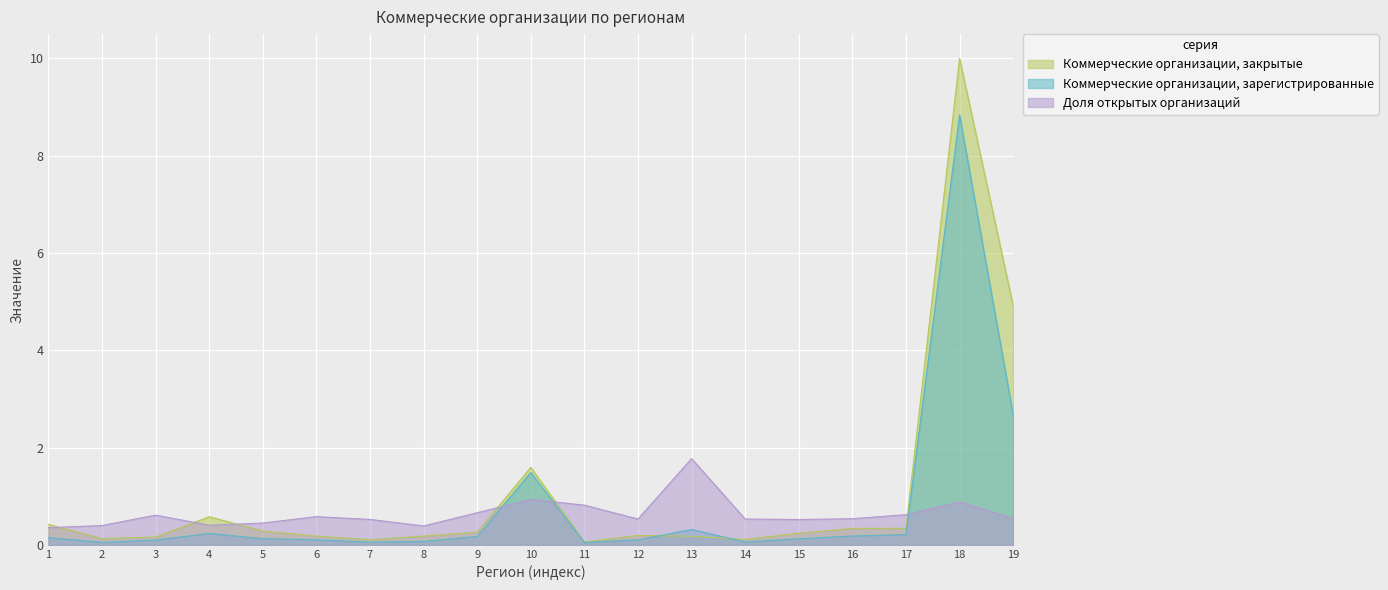

Between 9 and 10, which series saw the biggest shift?

Коммерческие организации, закрытые